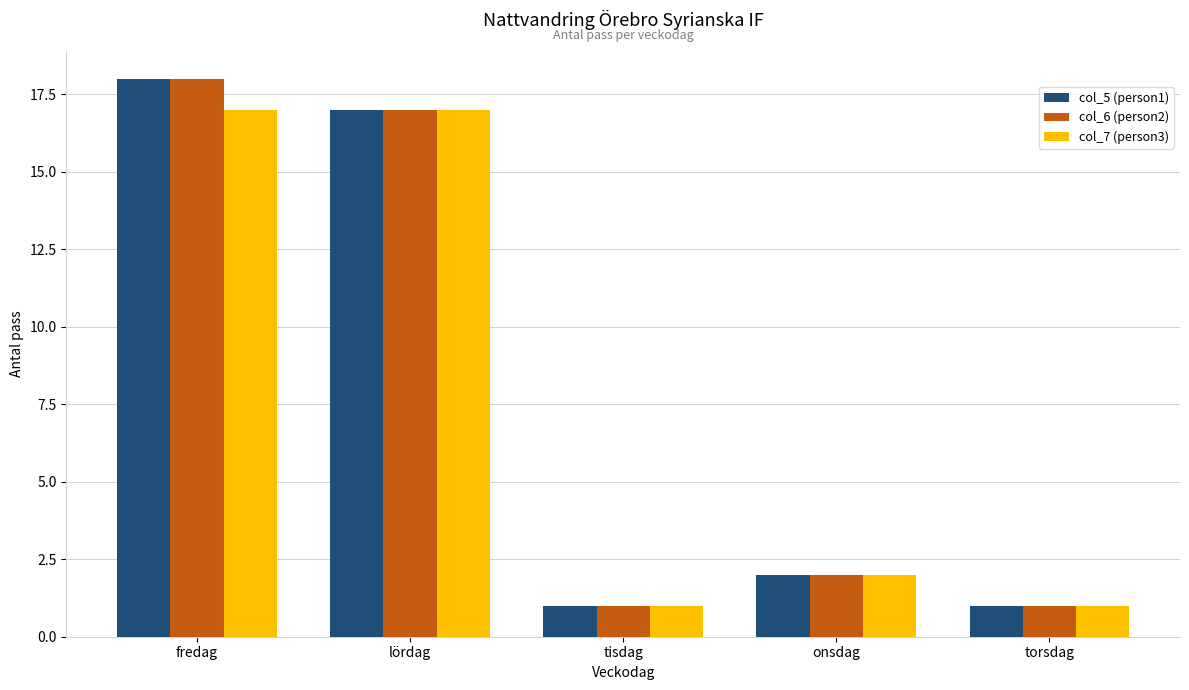

How many bars are there in each group?

3